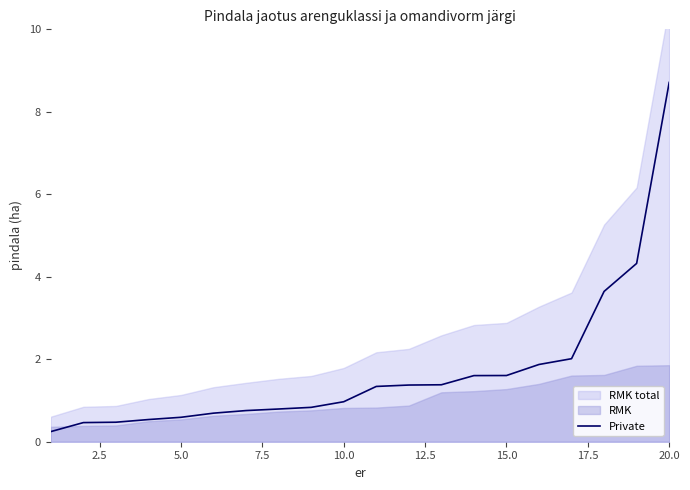

At which label does Private reach its peak?

20.0